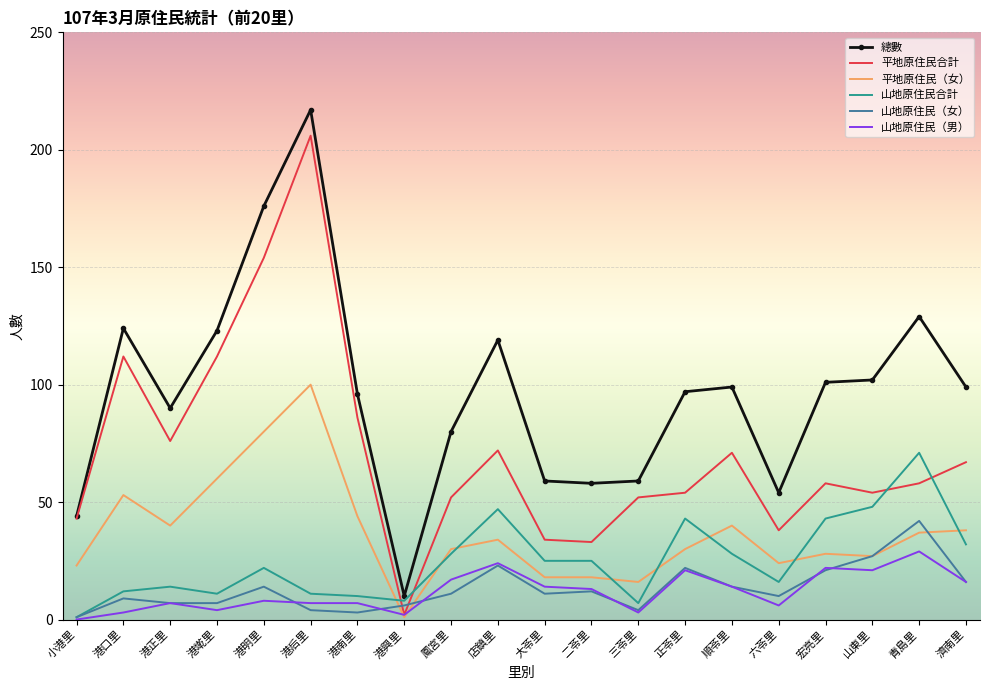

Between 港興里 and 正苓里, which series saw the biggest shift?

總數